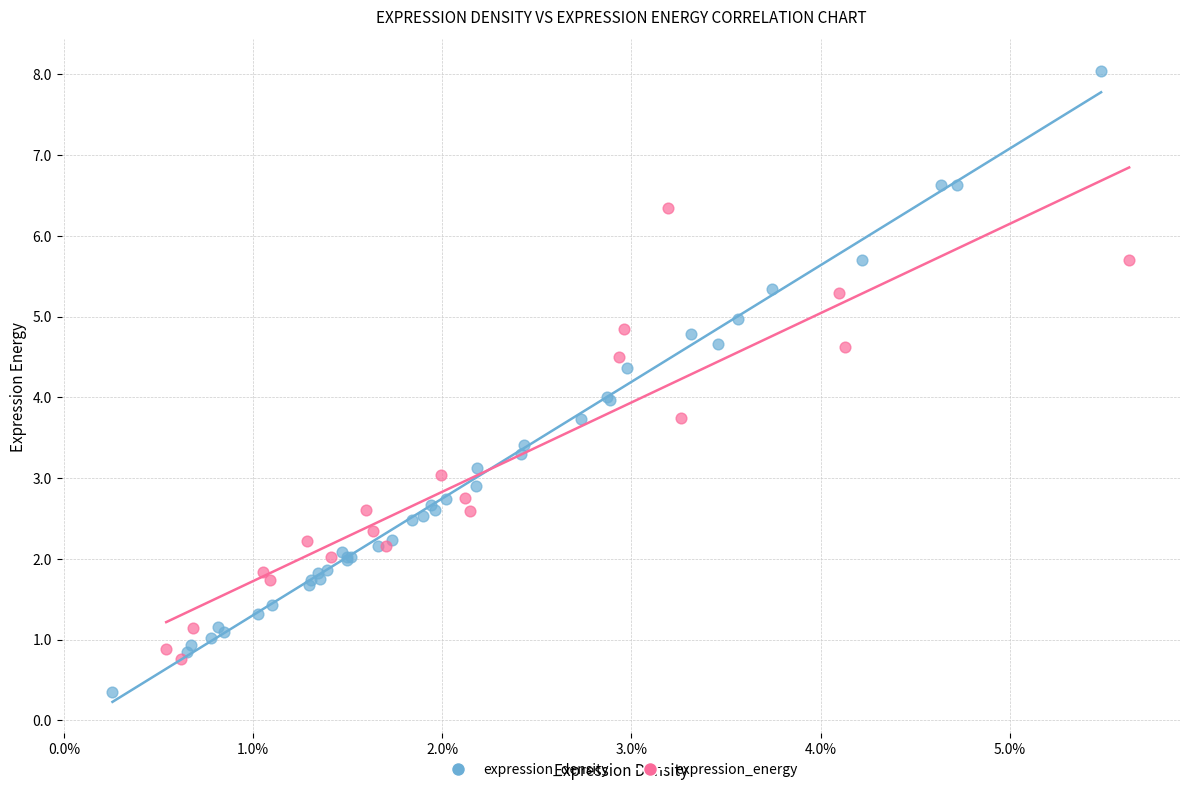

Which series contains the highest Y value?

expression_density